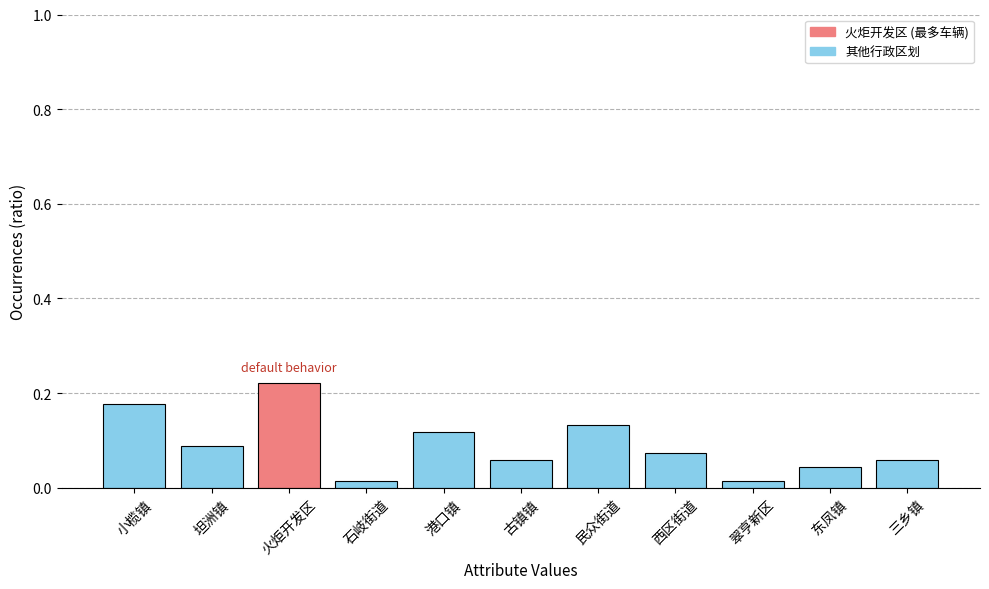

Which category has the highest value across all series?

火炬开发区